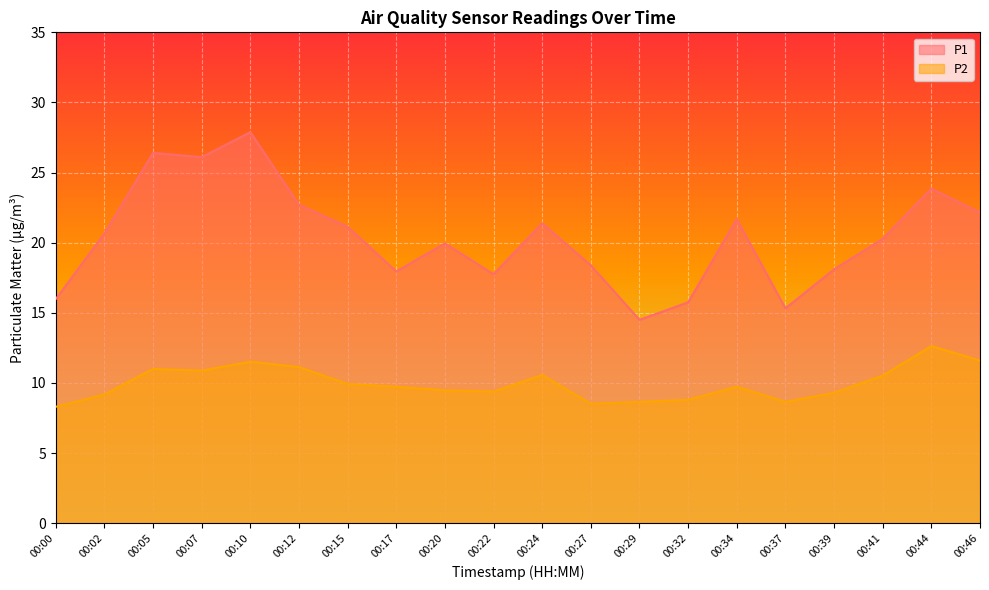

Count the number of data series in this chart.

2